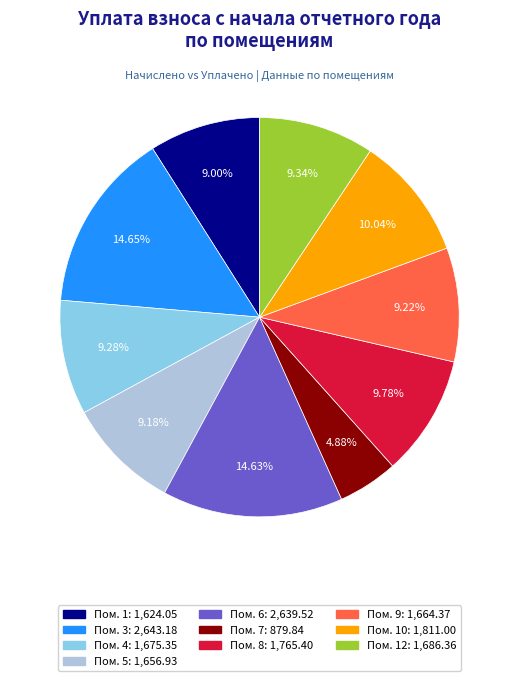

Is there a majority slice in this chart?

No